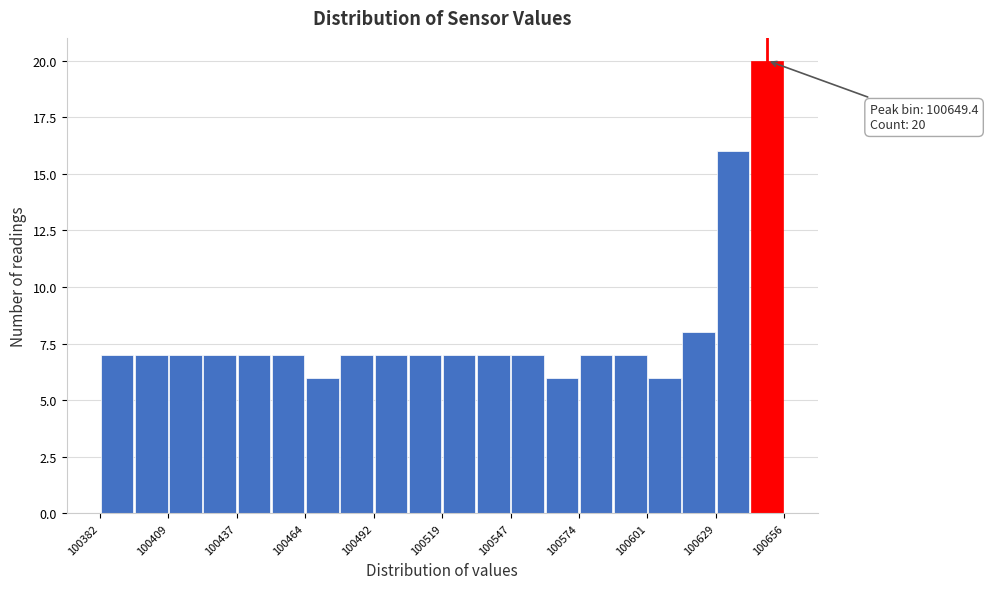

Around what value on the x-axis is the tallest bar? Give the approximate position of its centre, as read against the axis.

100650